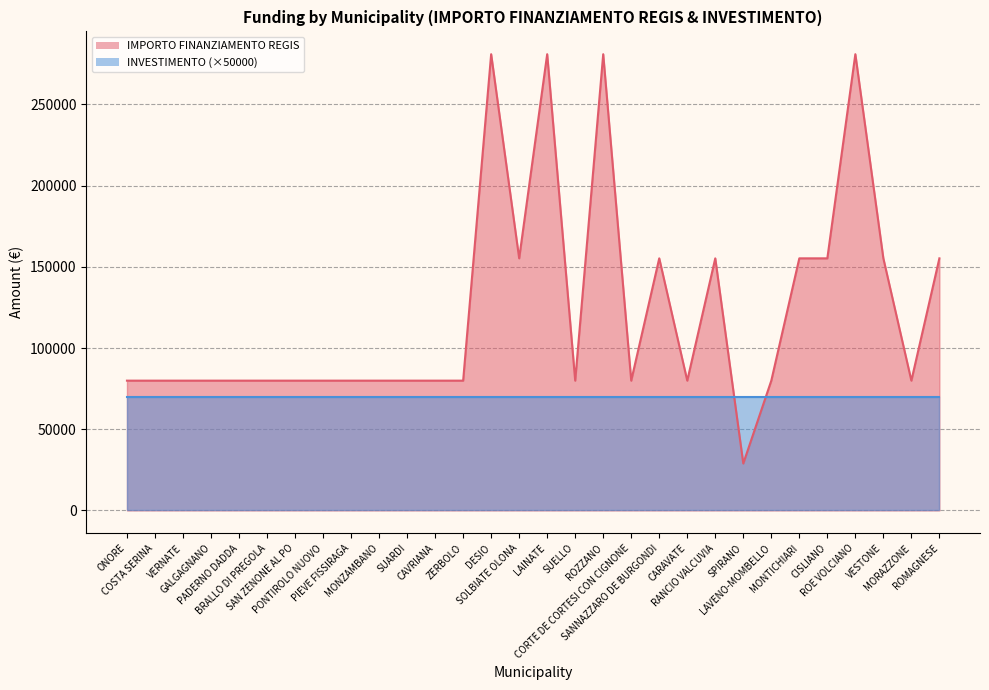

What is the label of the 5th point from the right?

CISLIANO